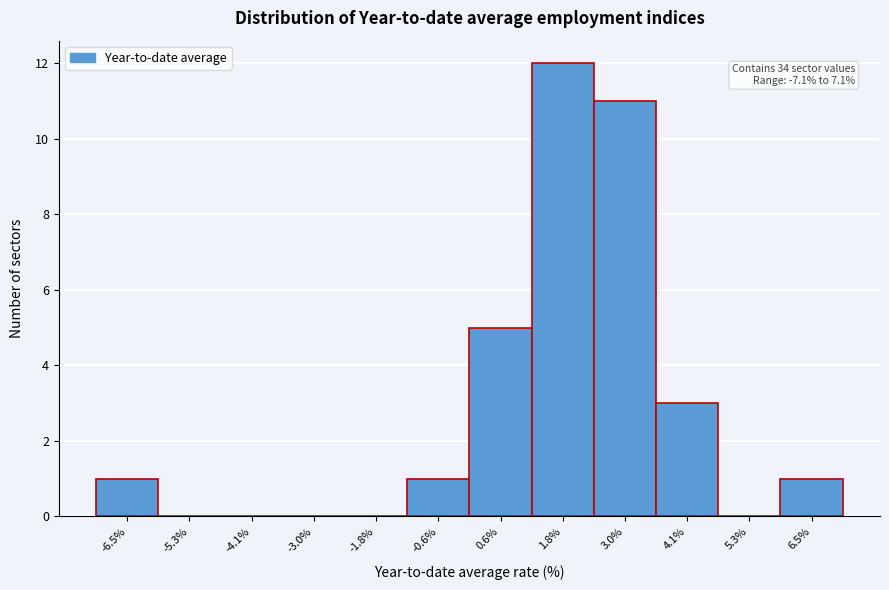

Over which range of the x-axis is the bar tallest?

1.2 to 2.4